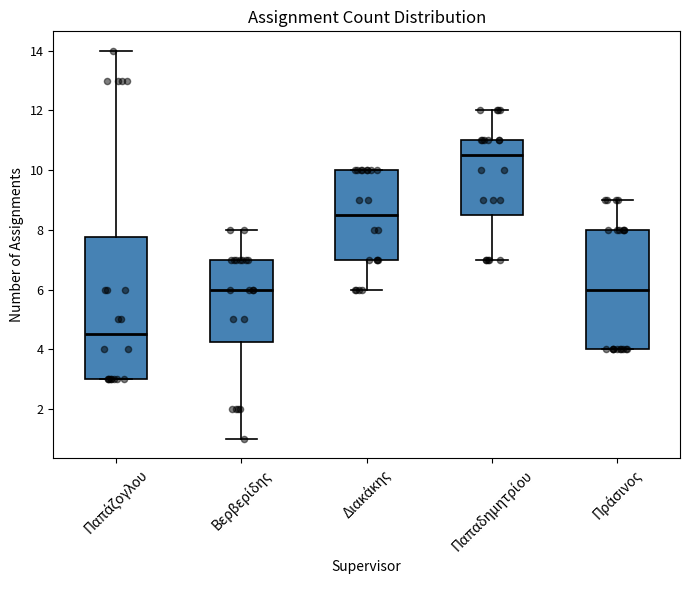

Which box has the lowest median line?

Παπάζογλου